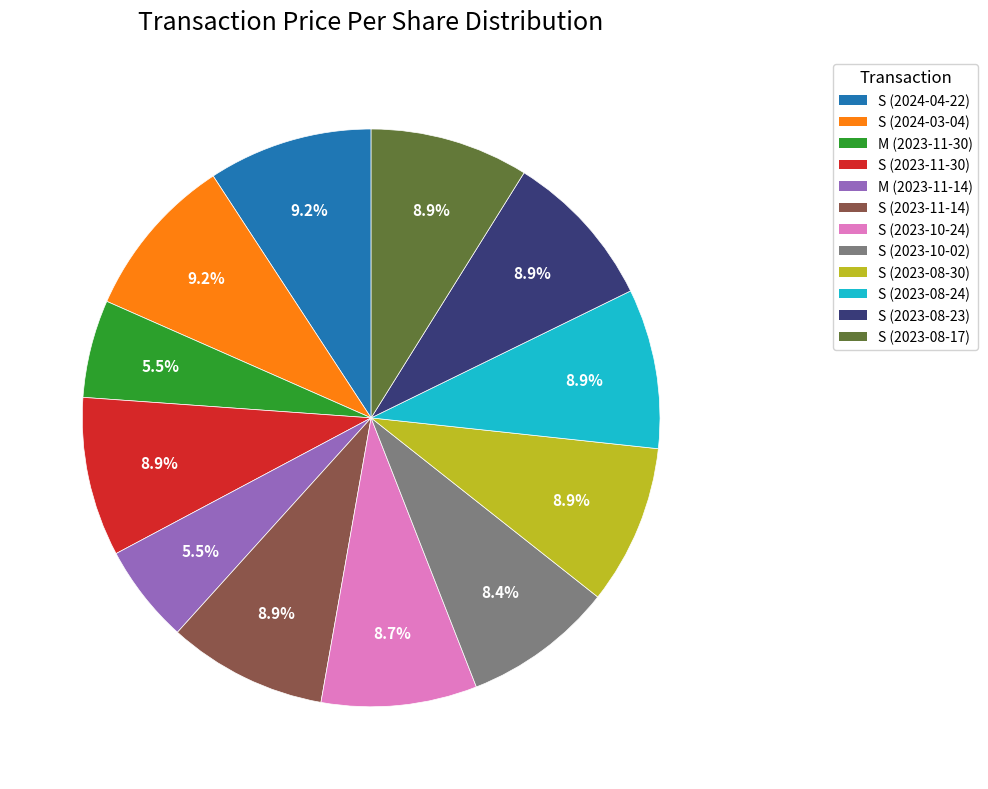

Is there any slice that represents more than half of the pie?

No